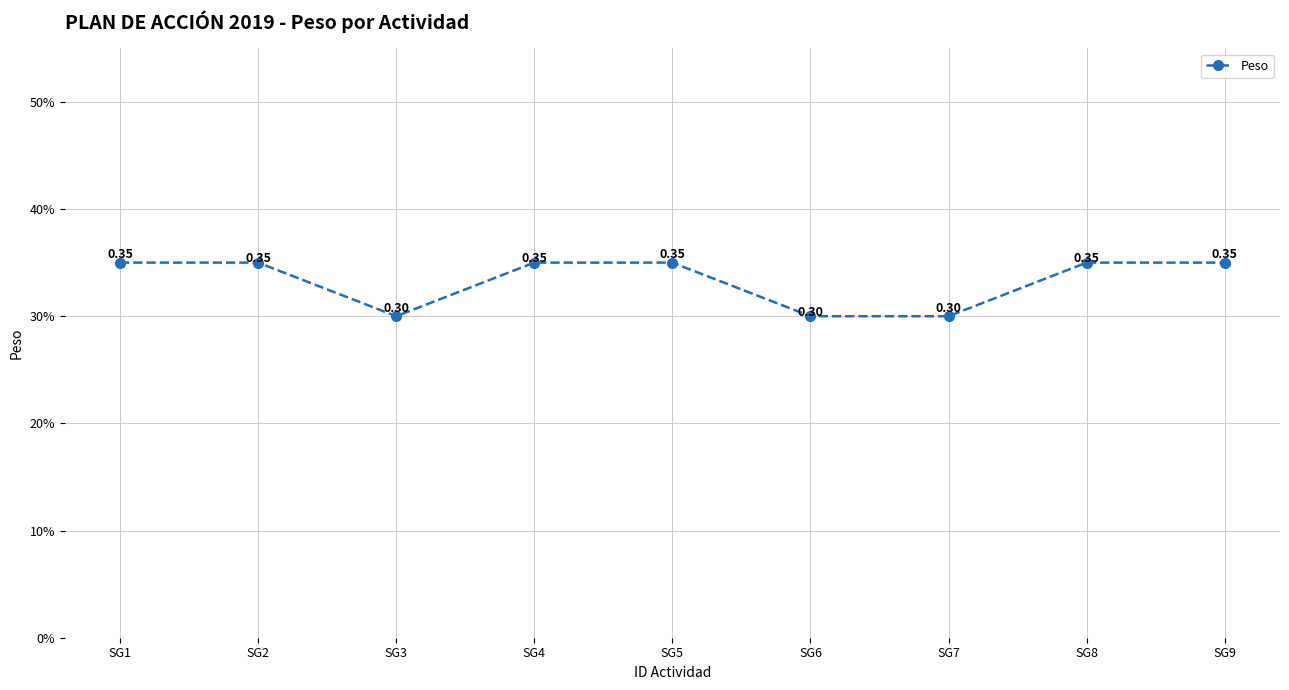

Does the chart have visible grid lines?

Yes